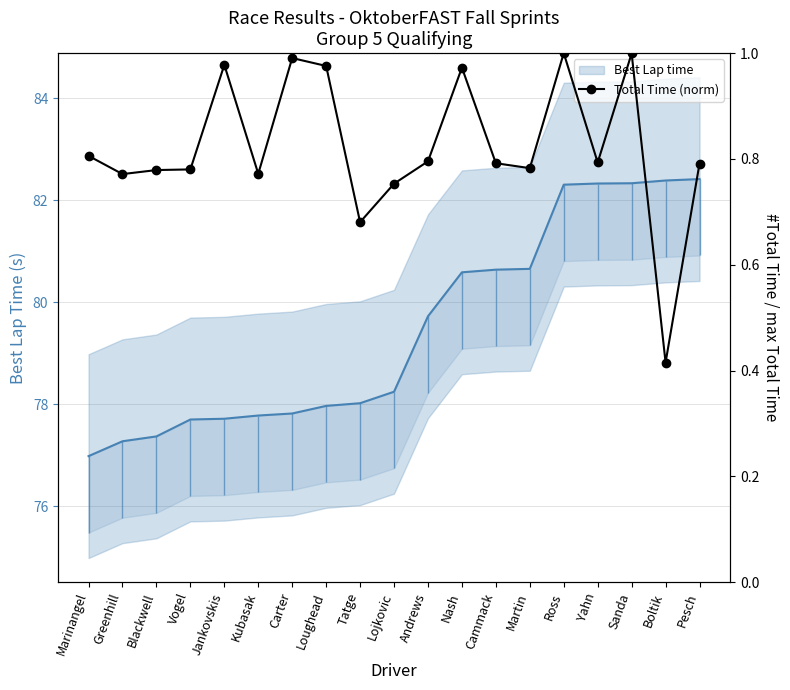

What is the sum of the values at Ross and Blackwell?

1.8